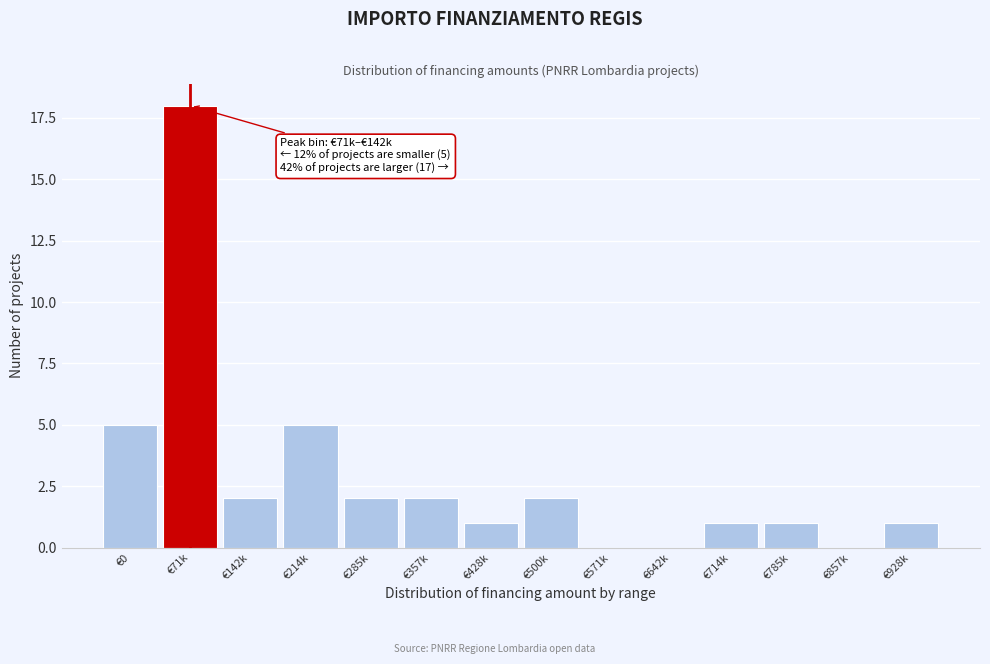

Reading left to right, what are all the values shown in this chart?

€0=5	€71k=18	€142k=2	€214k=5	€285k=2	€357k=2	€428k=1	€500k=2	€571k=0	€642k=0	€714k=1	€785k=1	€857k=0	€928k=1